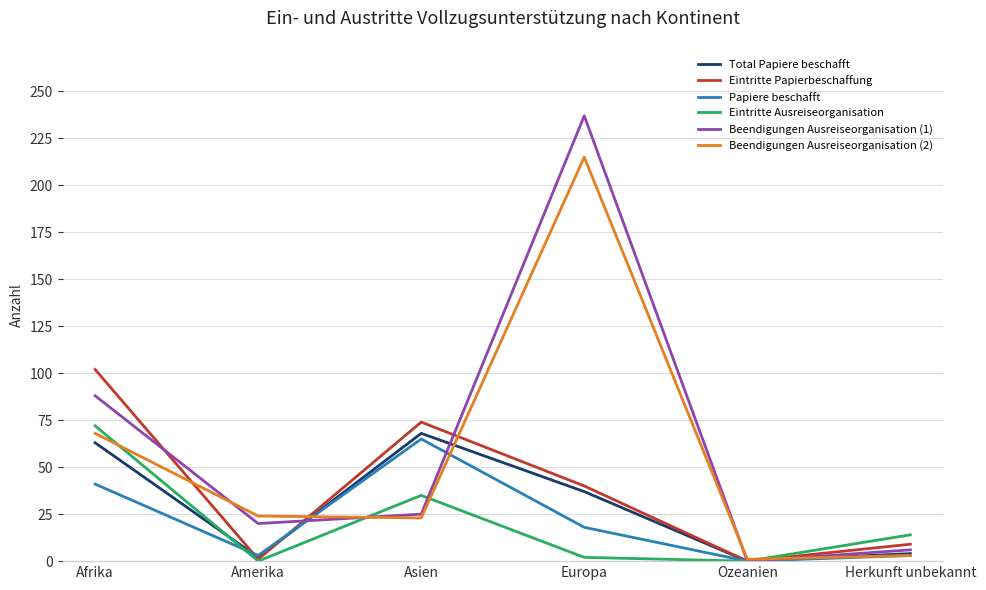

What are all the series names shown in the legend?

Total Papiere beschafft, Eintritte Papierbeschaffung, Papiere beschafft, Eintritte Ausreiseorganisation, Beendigungen Ausreiseorganisation (1), Beendigungen Ausreiseorganisation (2)